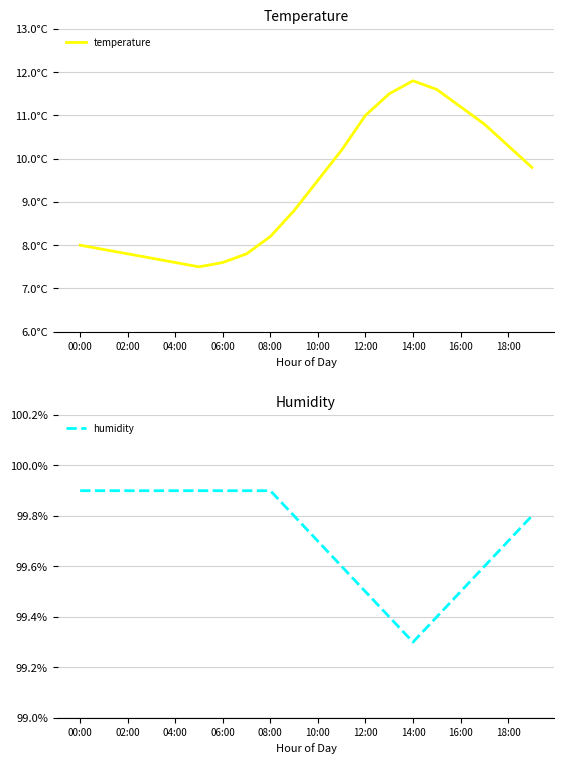

What is the minimum value for humidity?

99.3